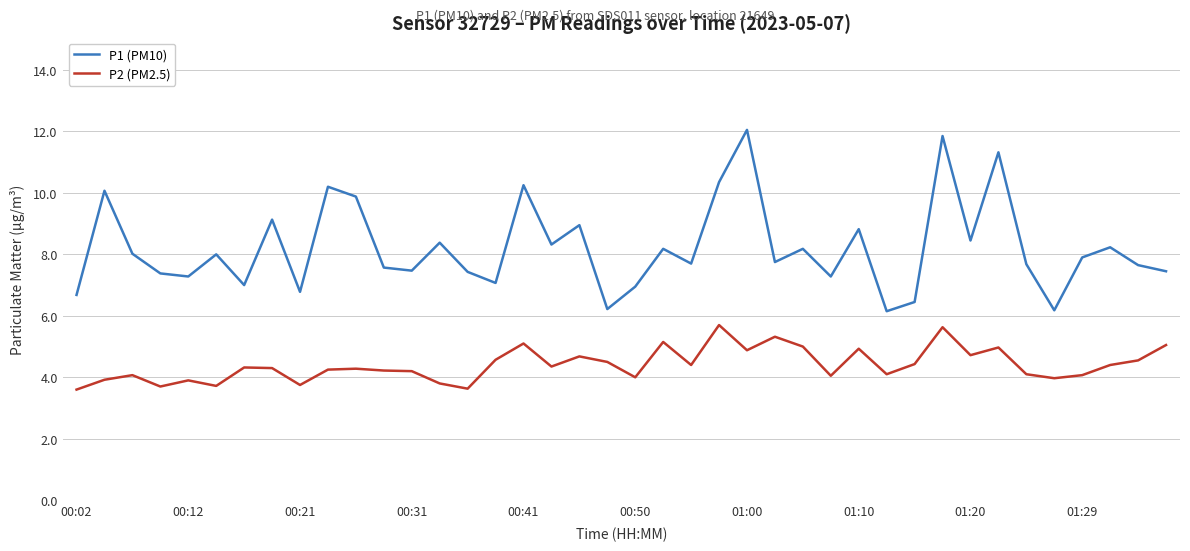

What is the highest value of the P1 (PM10) series?

12.1